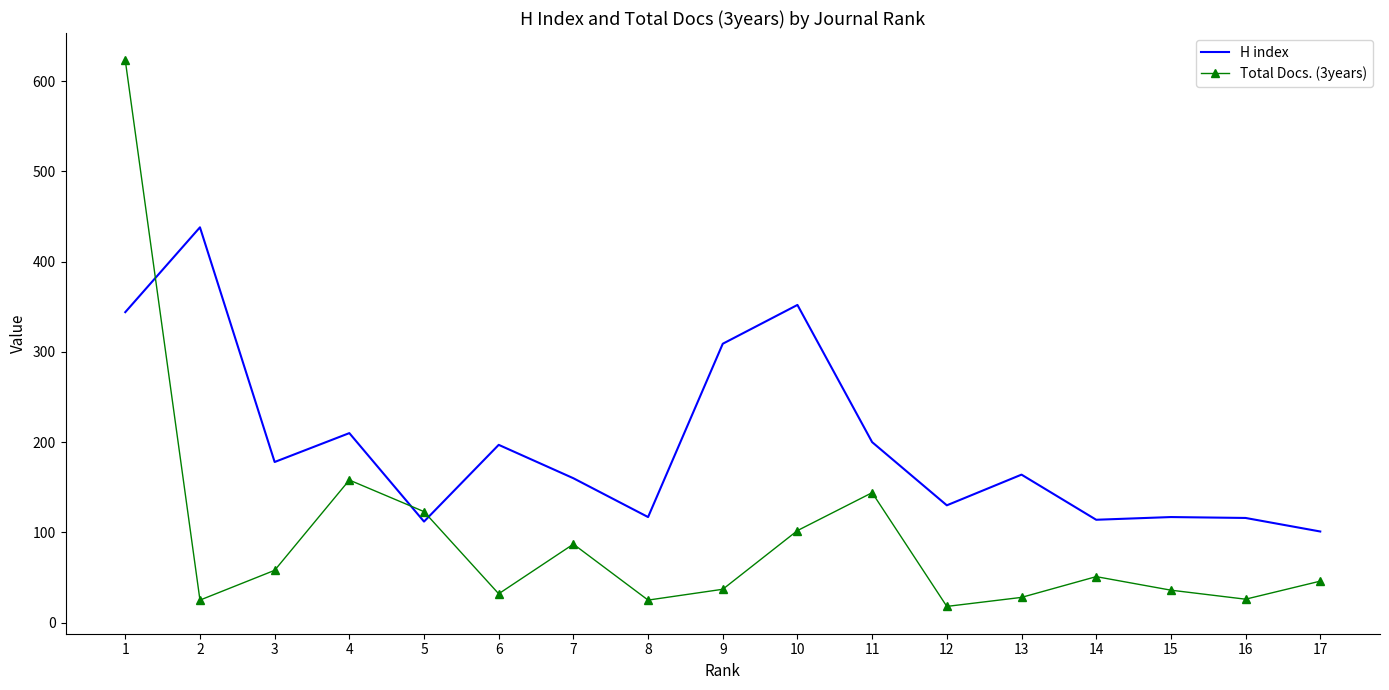

How many interior local valleys does the Total Docs. (3years) series have?

5